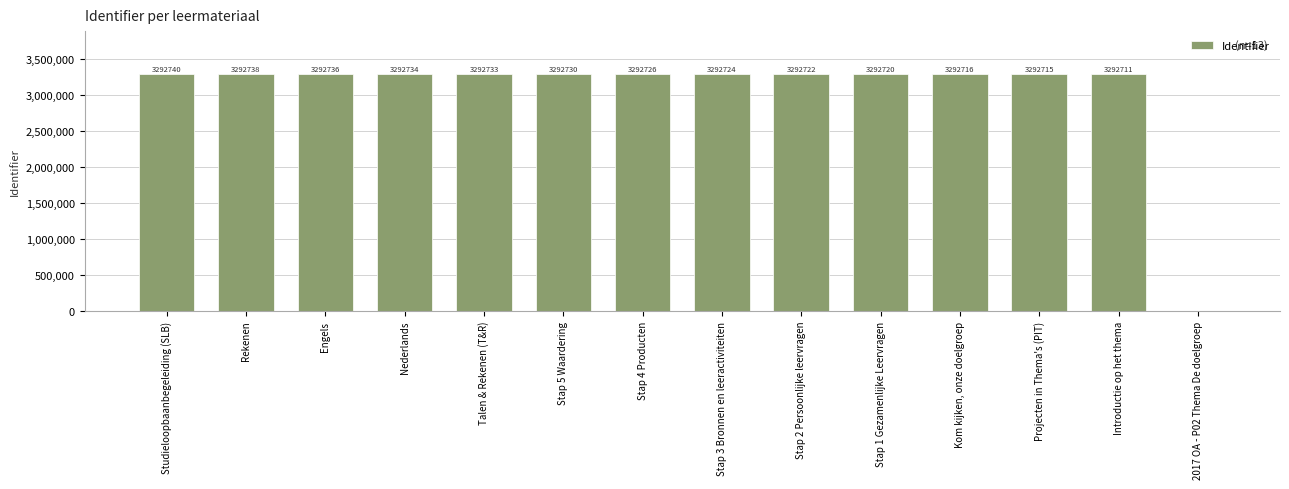

How many categories are shown in the chart?

14